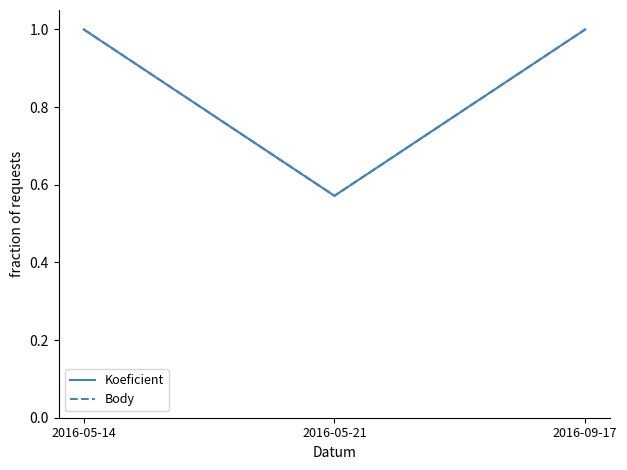

What is the sum of all Koeficient values?

2.6